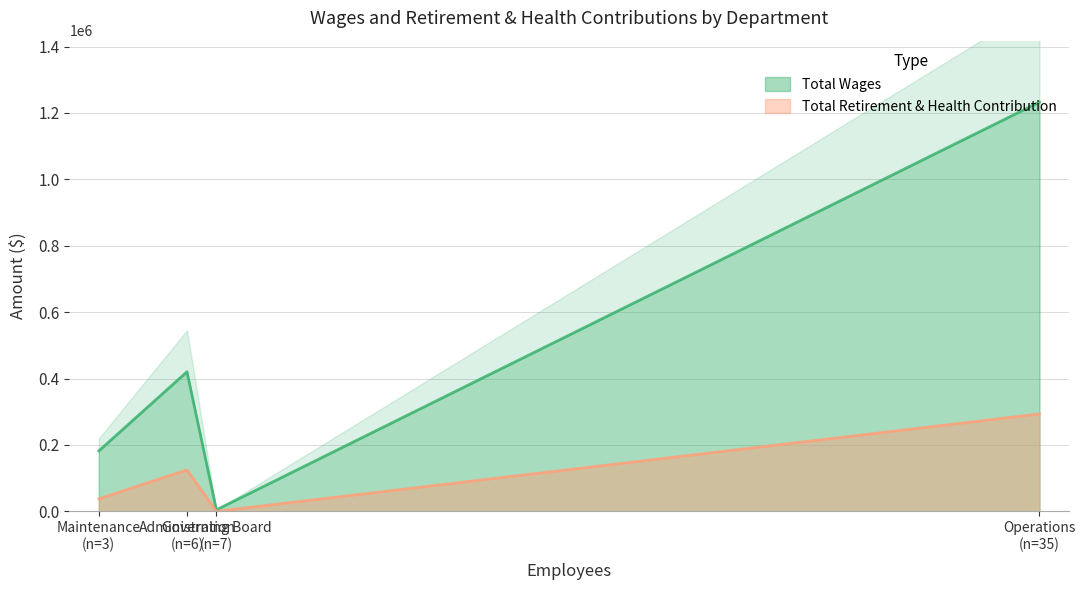

At how many categories does at least one series exceed 910039?

1